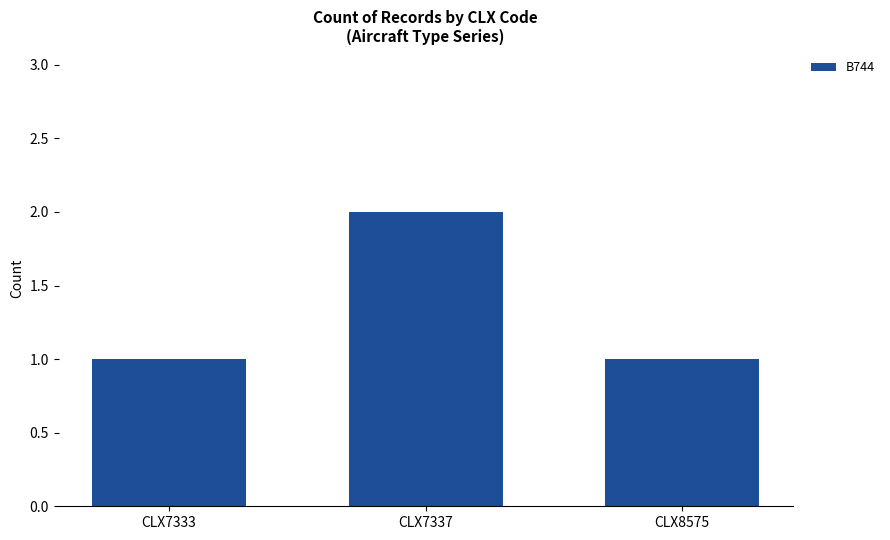

The chart shows a value of 2 at CLX8575. True or false?

False